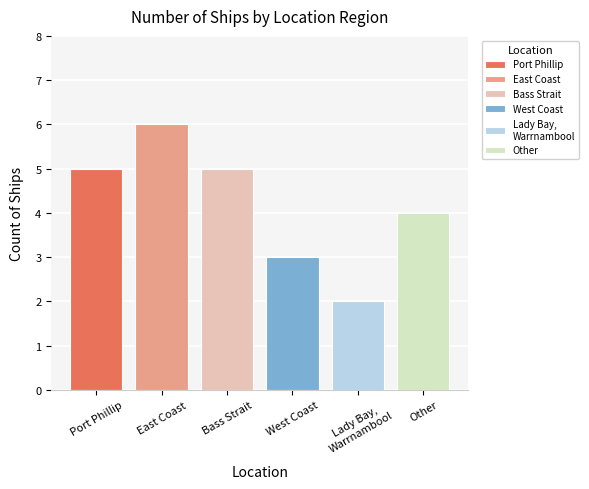

What position from the left is Lady Bay, Warrnambool?

5